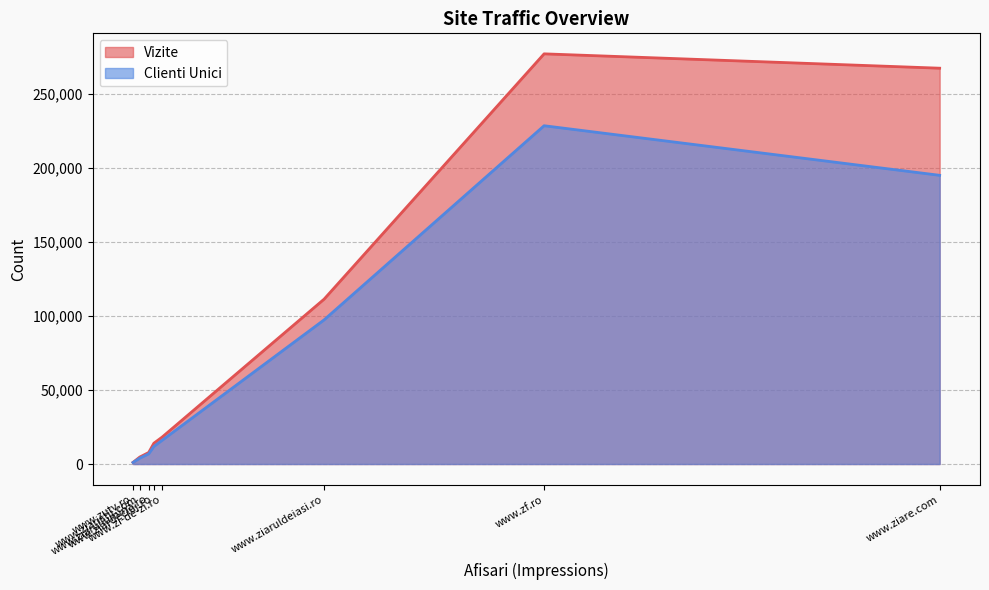

Is it true that Clienti Unici equals 11869 at www.ziardecluj.ro?

True